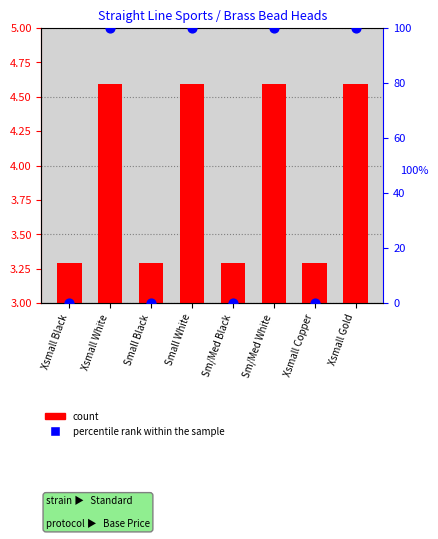

Which series reaches the minimum Y coordinate?

percentile rank within the sample